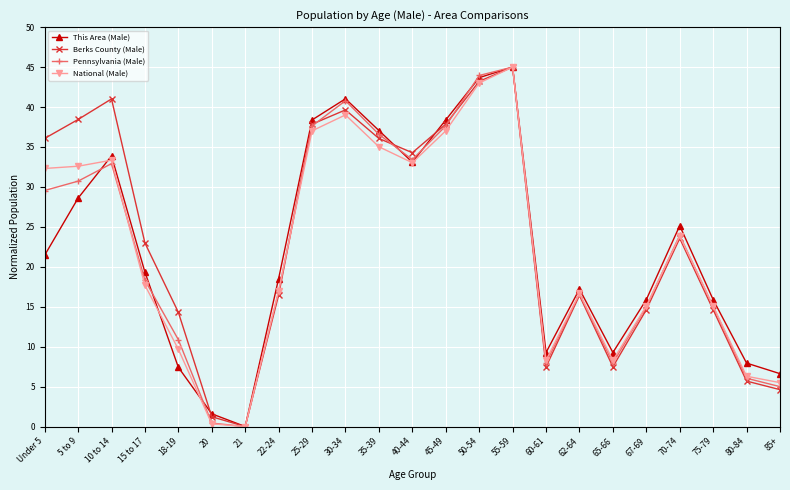

Is it true that Pennsylvania (Male) equals 7.9 at 65-66?

True